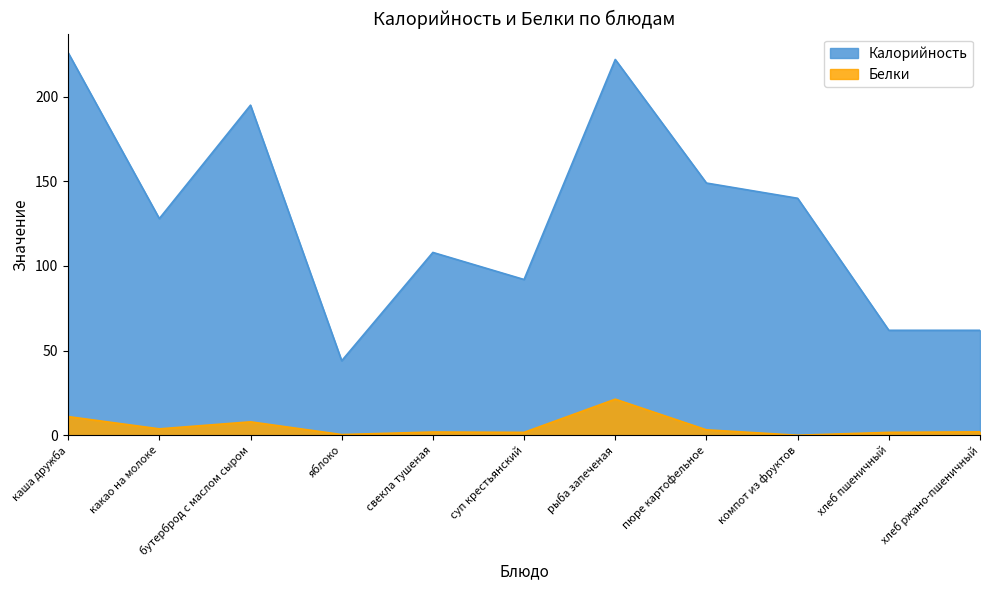

True or false: Белки and Калорийность cross at least once.

False